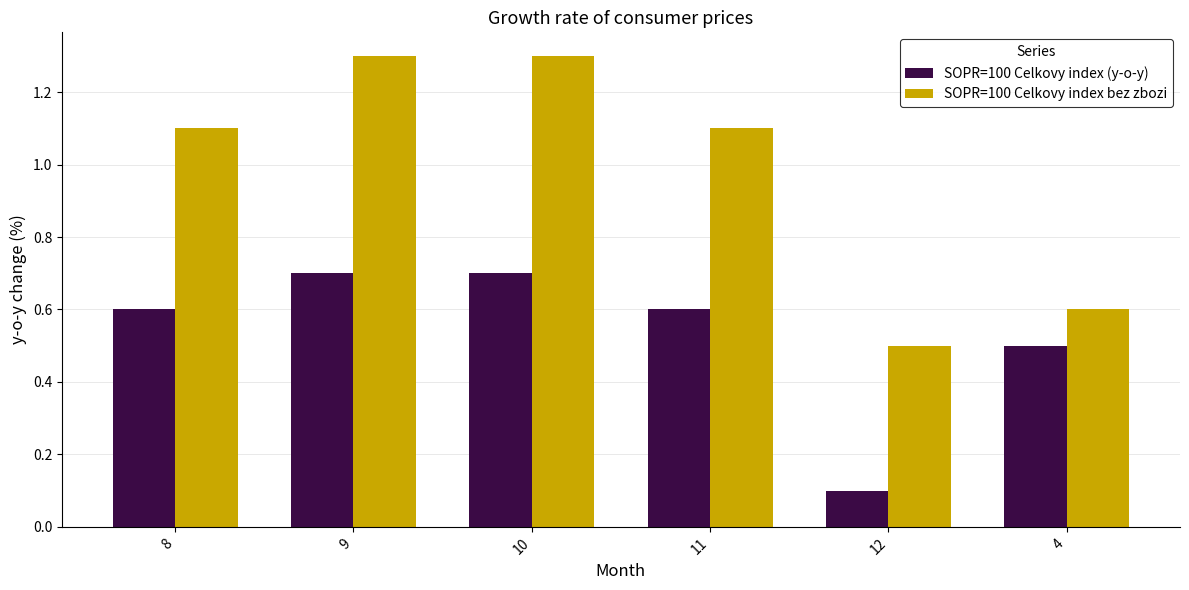

What is the label of the 1st bar from the left?

8